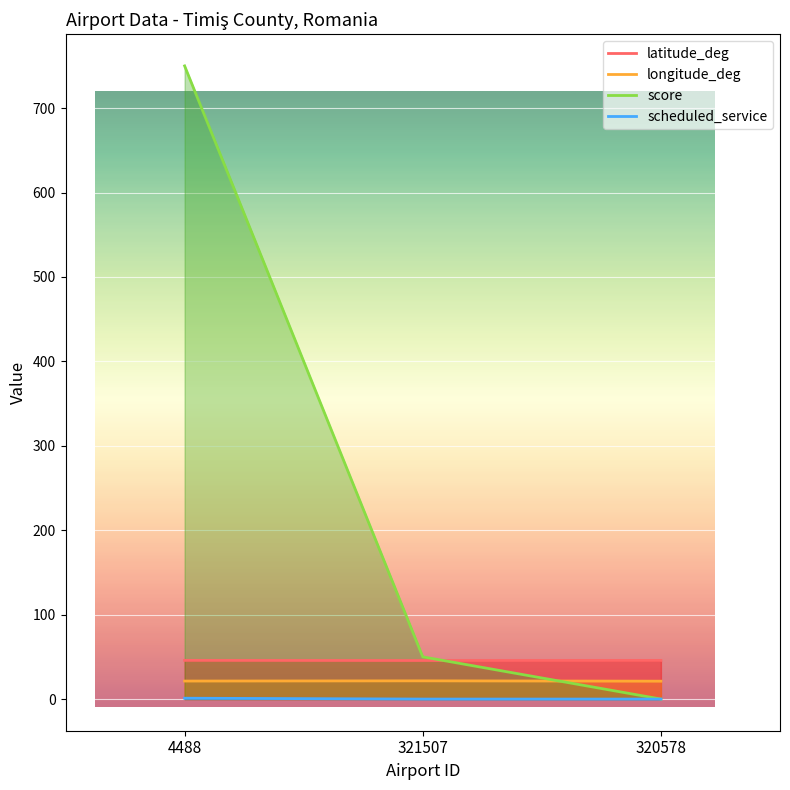

How many series are shown in this chart?

4